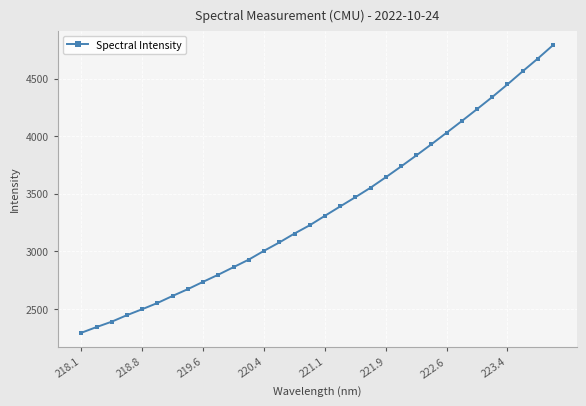

What is the maximum value shown in the chart?

4790.4